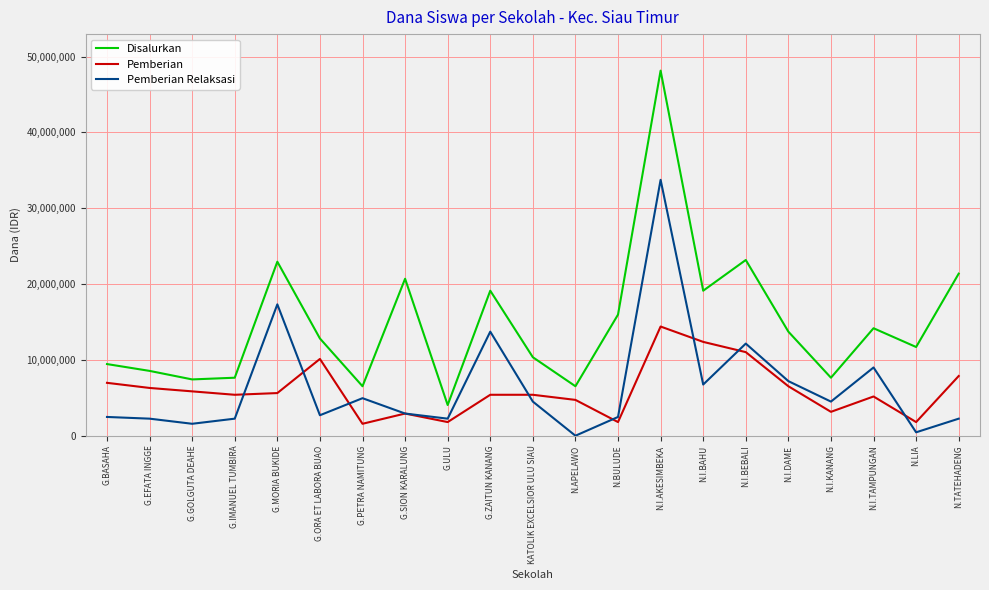

What is the greatest value displayed?

48150000